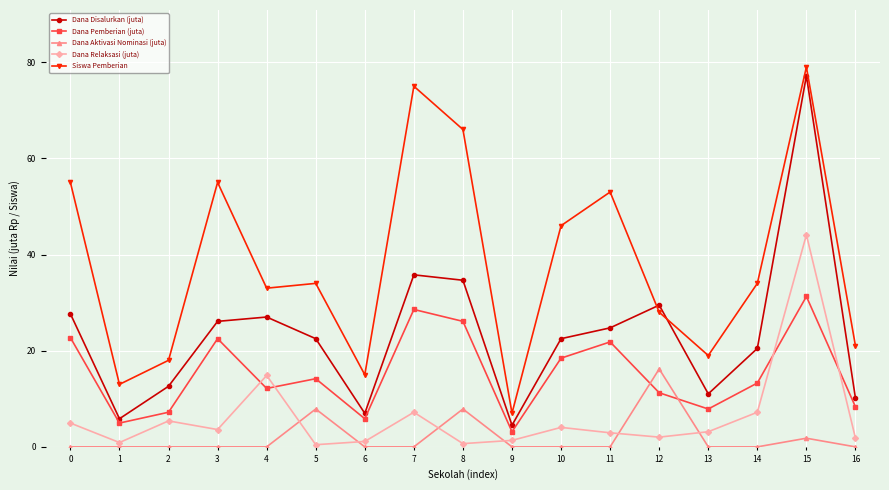

Where is the first local maximum for Dana Relaksasi (juta)?

2